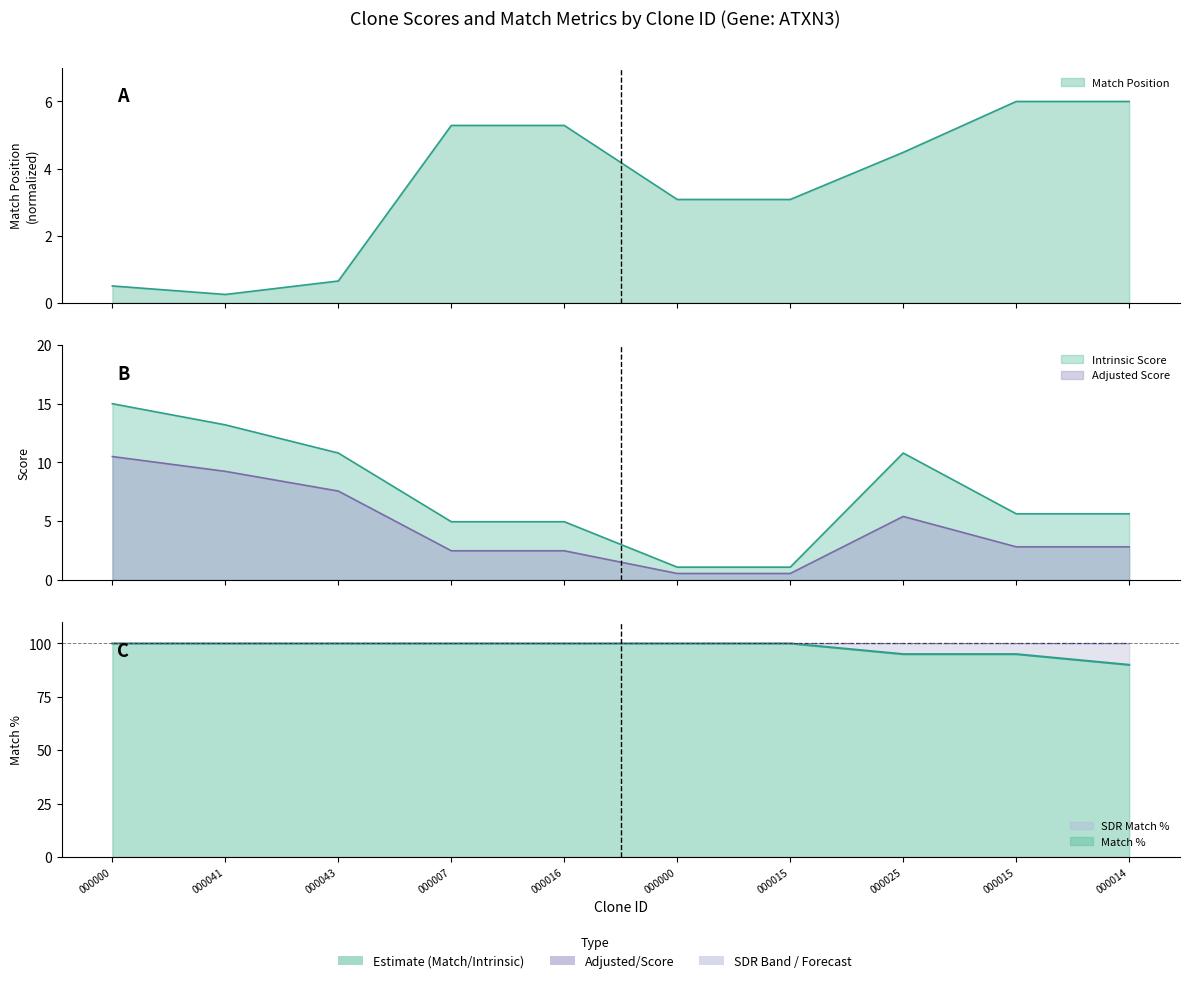

Does the chart display data point markers on the line(s)?

No